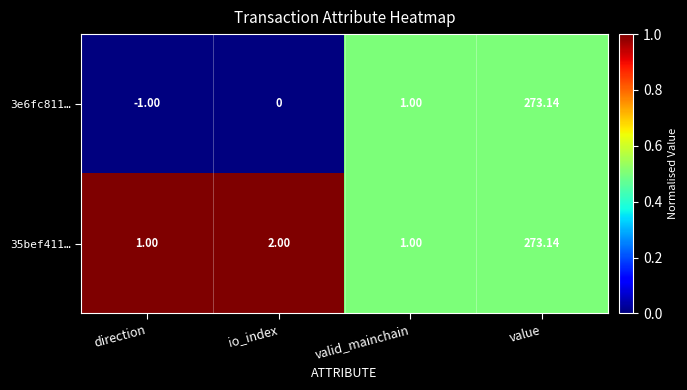

What is the difference between the highest and lowest values at direction?

2.0